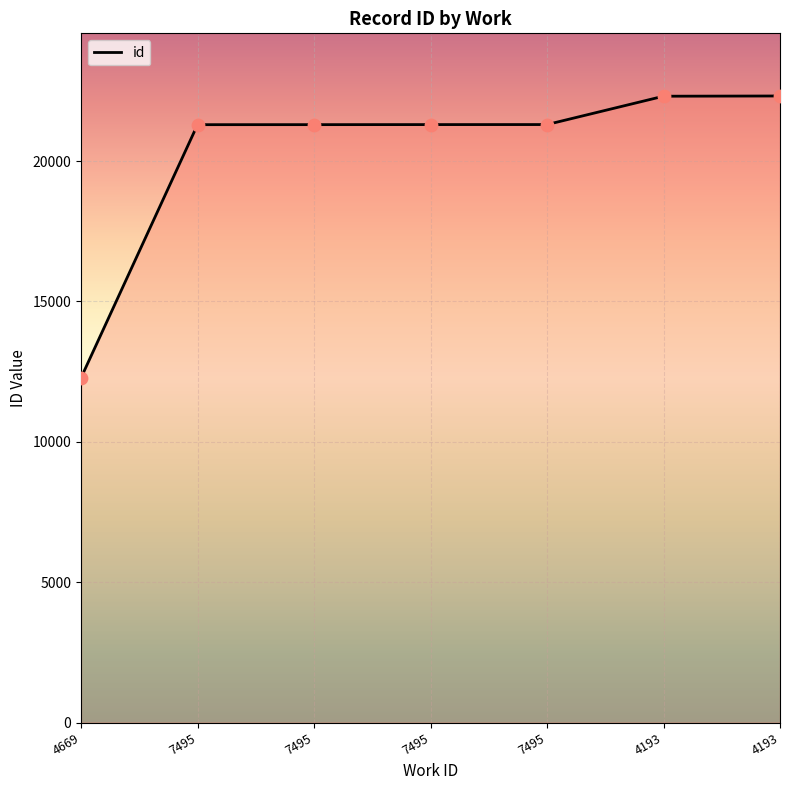

What is the change in value from 4669 to 7495?

+9023